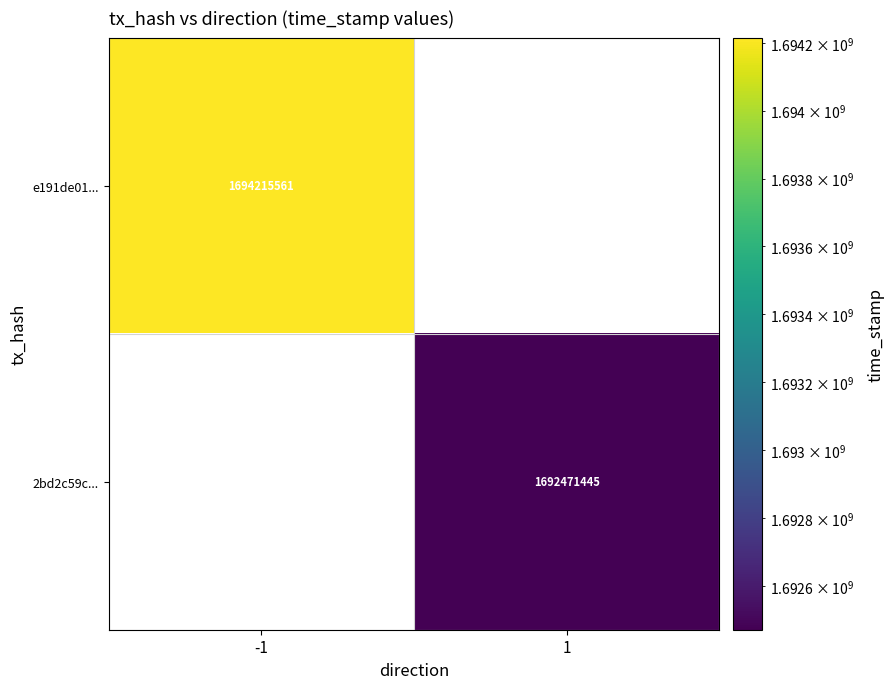

True or false: e191de01... has a value of 1694215561 at -1.

True